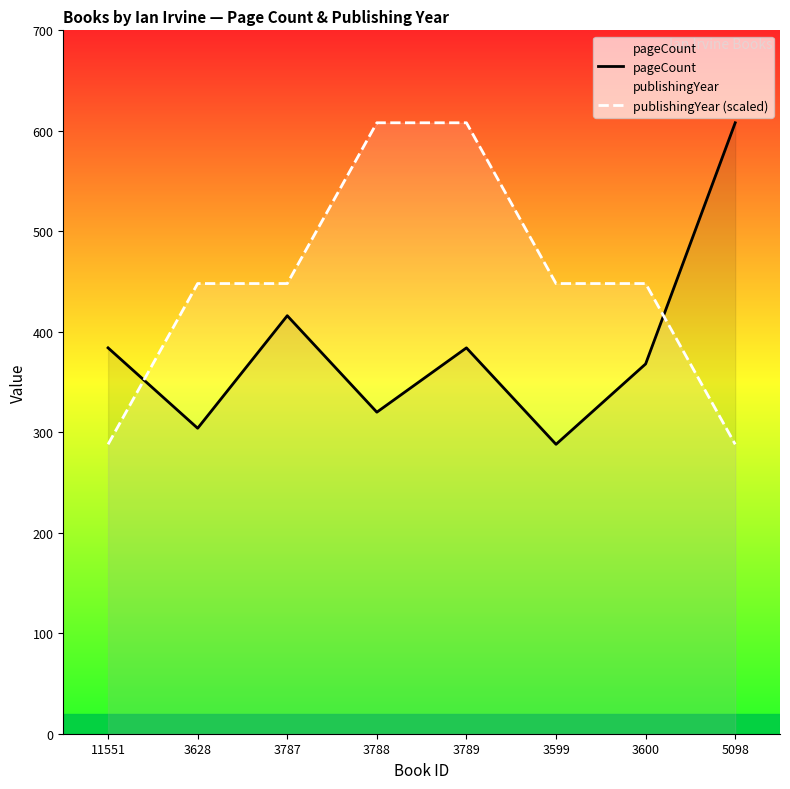

What is the sum of the pageCount values at 3789 and 5098?

992